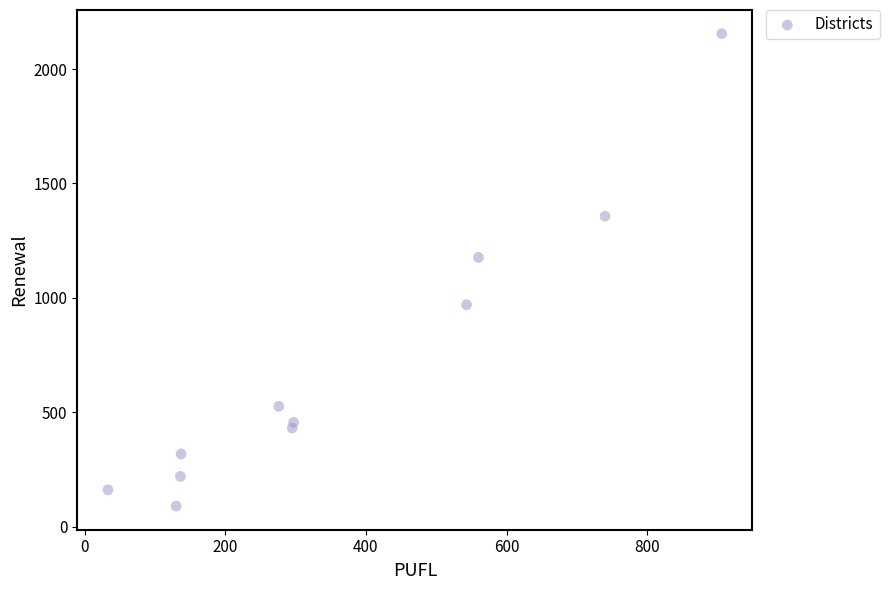

What is the average X value?

368